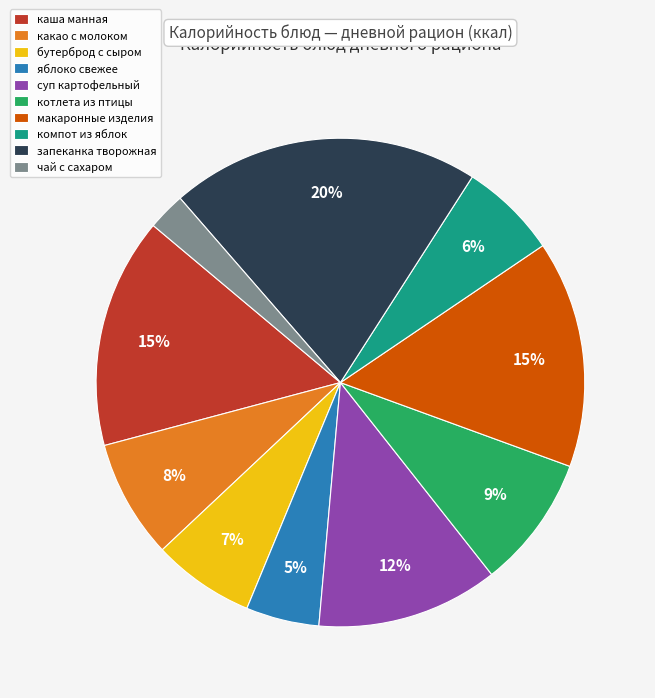

Which category has the biggest portion of the pie?

запеканка творожная